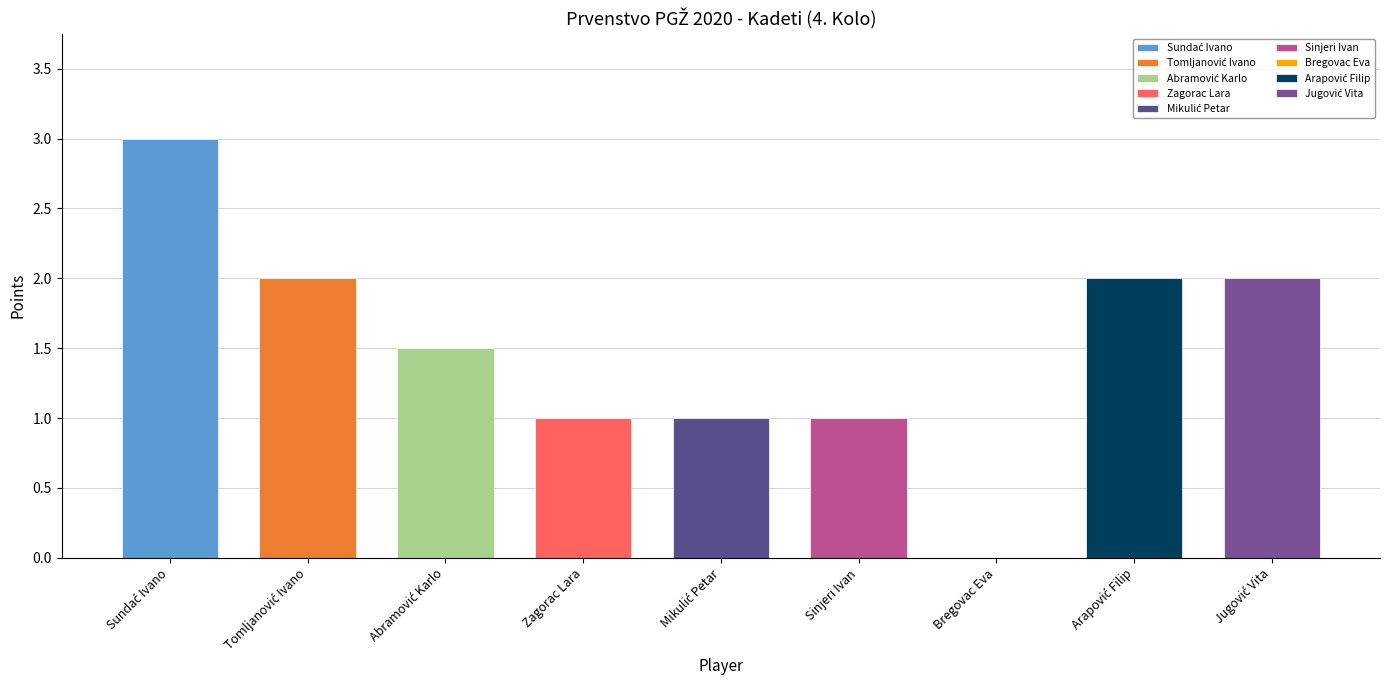

What is the average value?

1.5